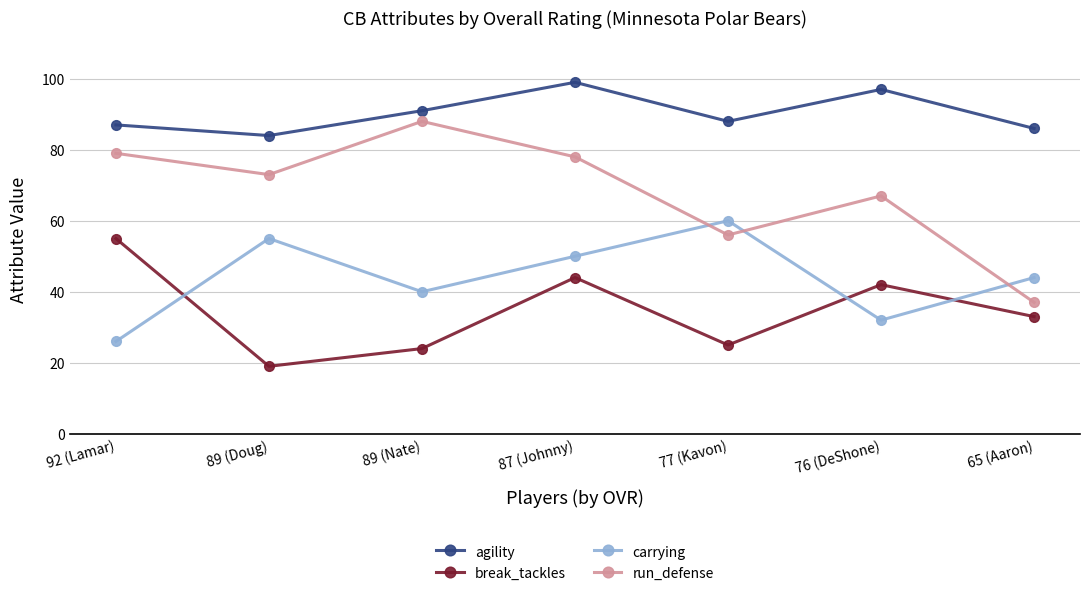

What is the sum of all carrying values?

307